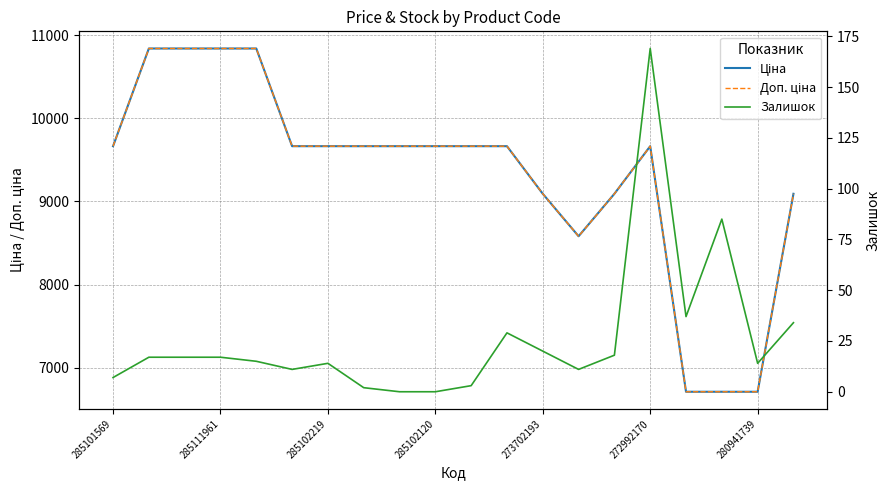

Reading left to right, list all the values displayed in this chart.

Ціна: 9664.7	10840.1	10840.1	10840.1	10840.1	9664.7	9664.7	9664.7	9664.7	9664.7	9664.7	9664.7	9092.0	8581.1	9092.0	9664.7	6710.2	6710.2	6710.2	9092.0
Доп. ціна: 9664.7	10840.1	10840.1	10840.1	10840.1	9664.7	9664.7	9664.7	9664.7	9664.7	9664.7	9664.7	9092.0	8581.1	9092.0	9664.7	6710.2	6710.2	6710.2	9092.0
Залишок: 7.0	17.0	17.0	17.0	15.0	11.0	14.0	2.0	0.0	0.0	3.0	29.0	20.0	11.0	18.0	169.0	37.0	85.0	14.0	34.0